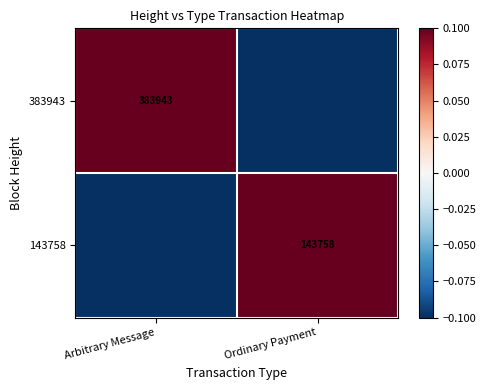

Which has a higher value, Arbitrary Message or Ordinary Payment?

Arbitrary Message